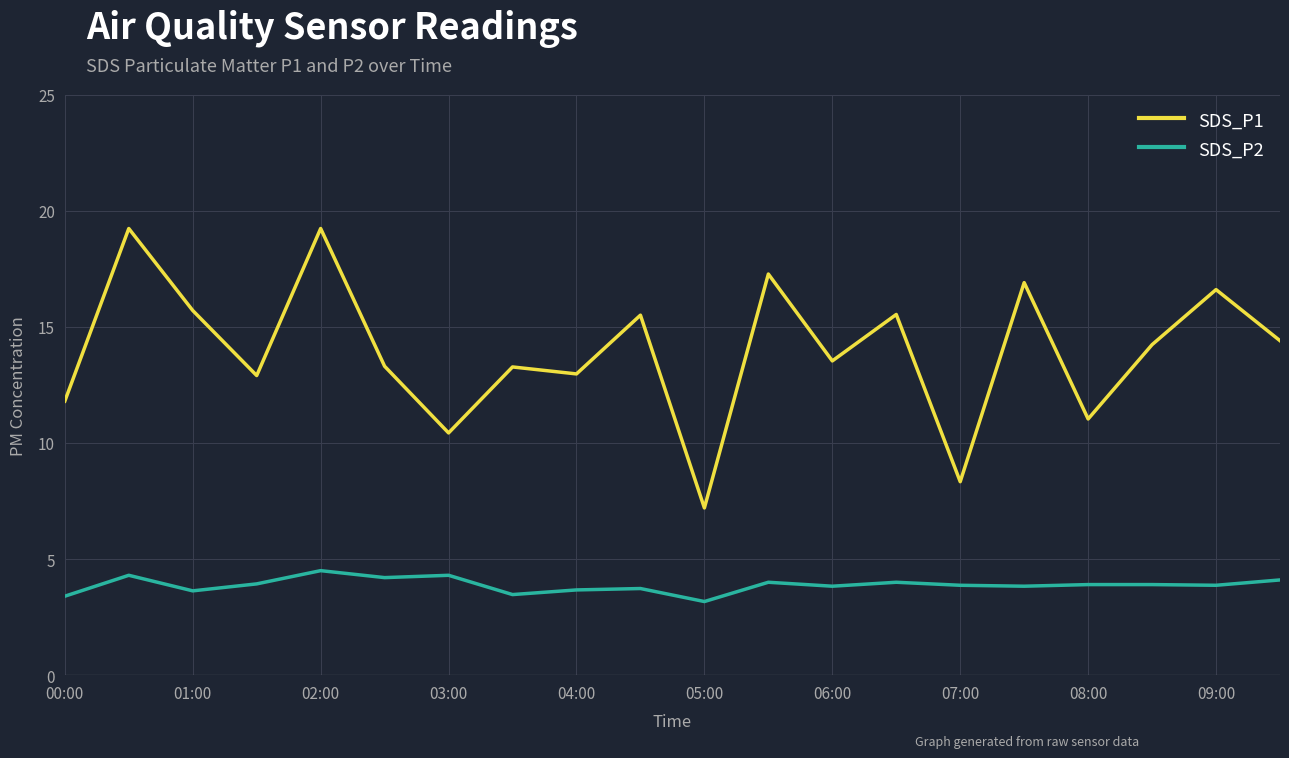

What is the sum of all SDS_P1 values?

279.4